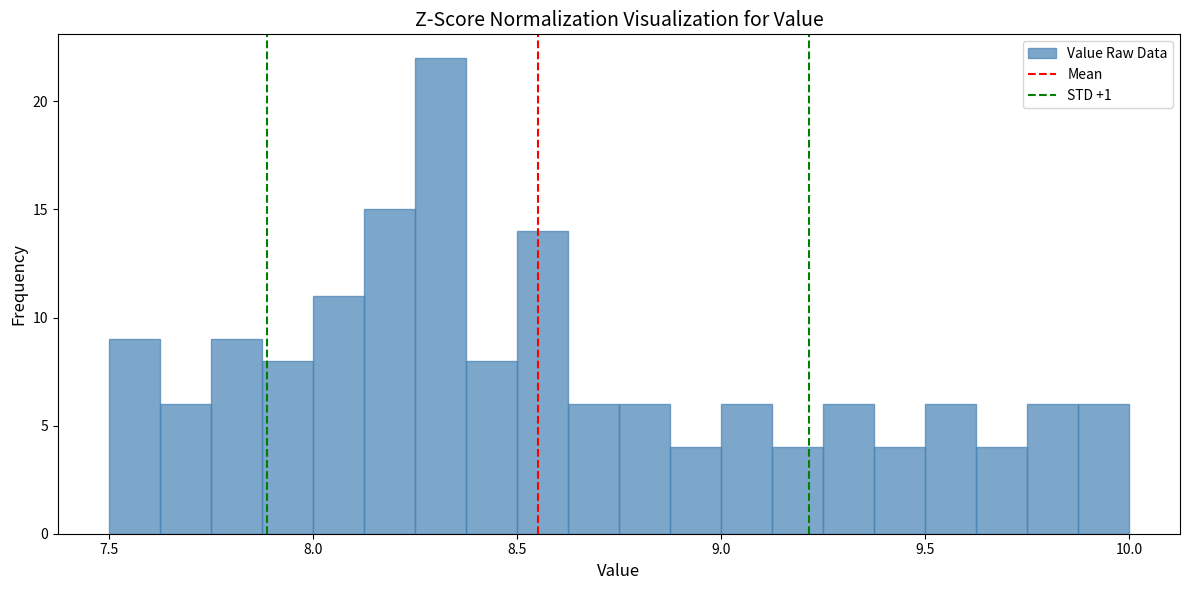

Around what value on the x-axis is the tallest bar? Give the approximate position of its centre, as read against the axis.

8.30